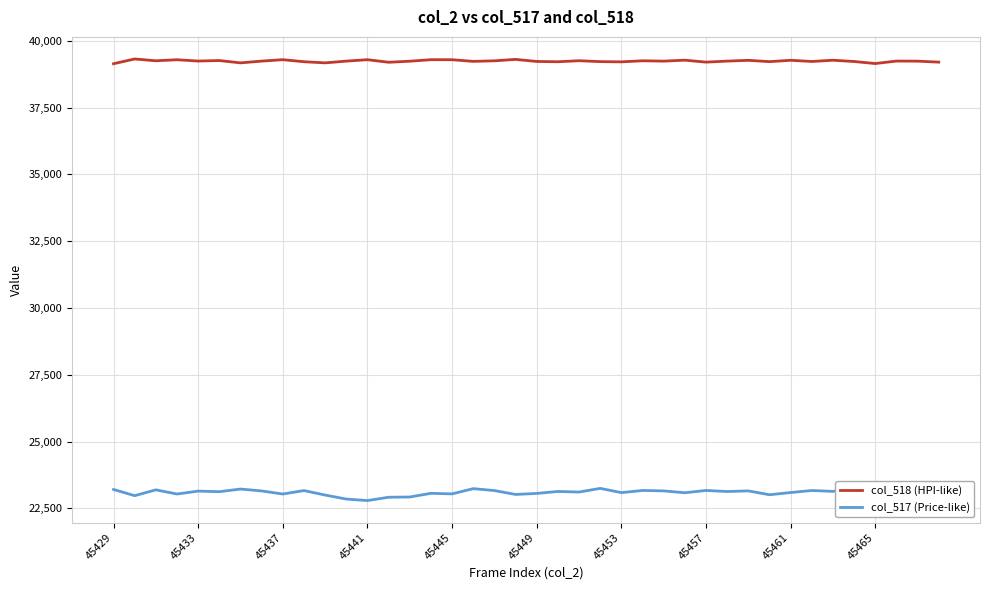

What is the maximum value shown in the chart?

39321